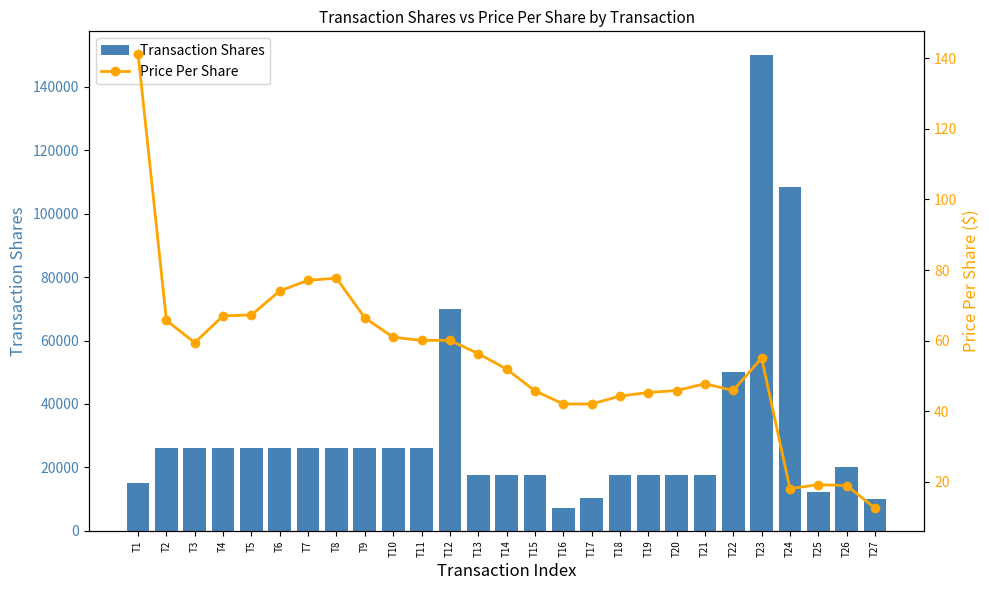

Which series has the largest total across all categories?

Transaction Shares